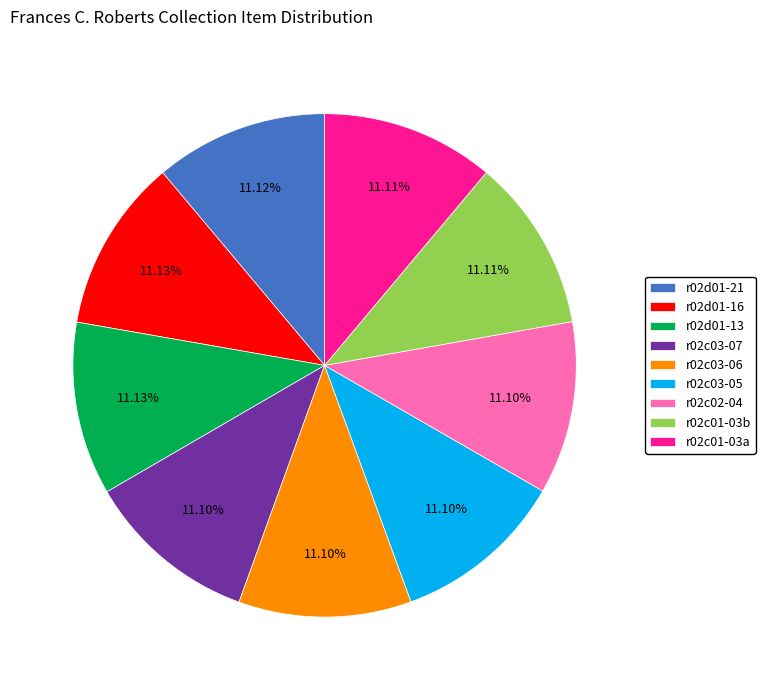

What is the ratio of the value at r02d01-13 to the value at r02c03-06?

1.0